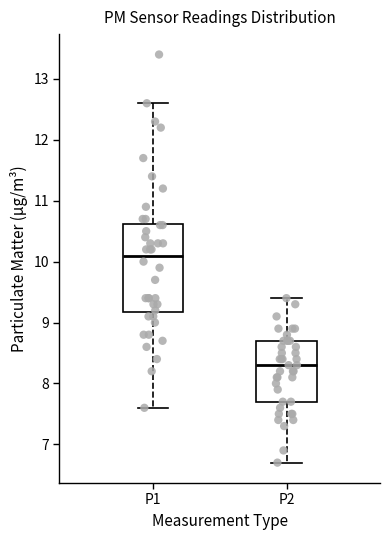

Which box is the tallest, from its lower edge to its upper edge?

P1